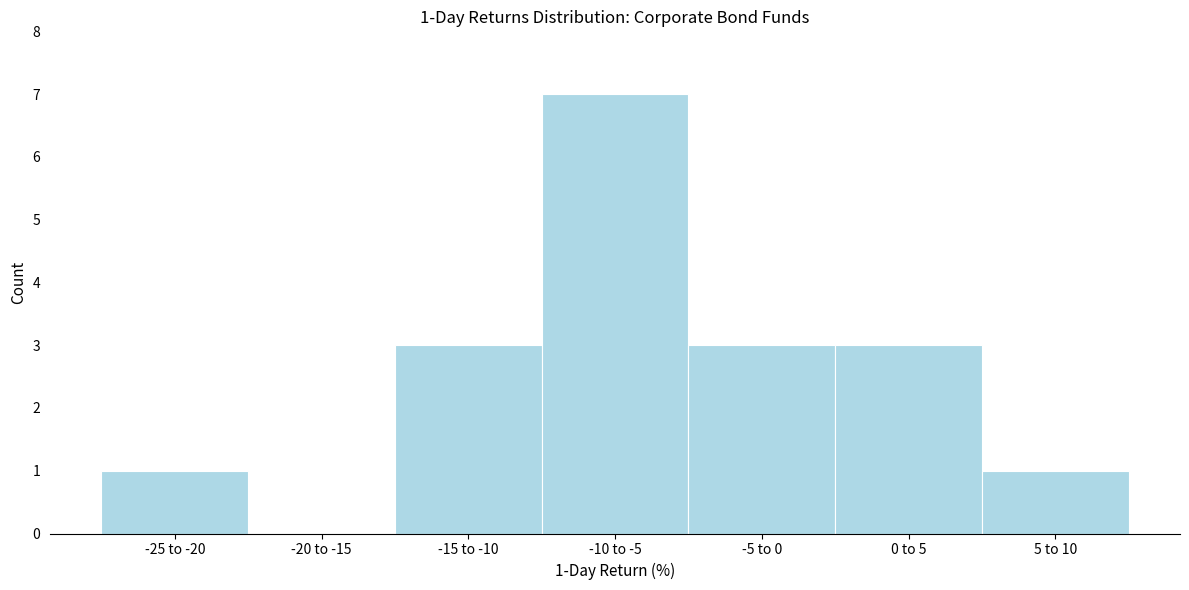

Reading right to left, transcribe all the data shown in this chart.

5 to 10=1	0 to 5=3	-5 to 0=3	-10 to -5=7	-15 to -10=3	-20 to -15=0	-25 to -20=1